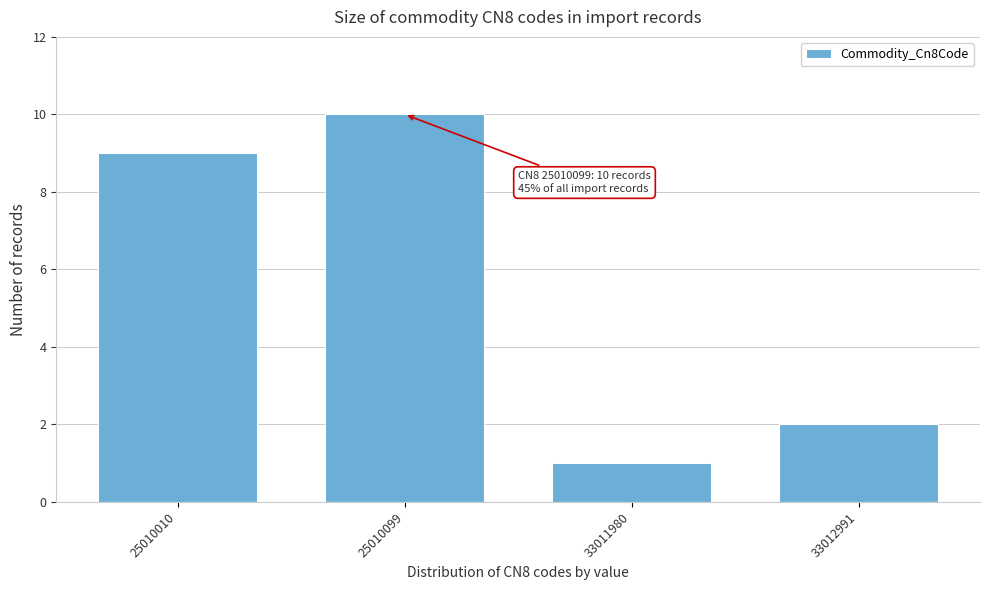

Reading left to right, transcribe all the data shown in this chart.

25010010=9	25010099=10	33011980=1	33012991=2